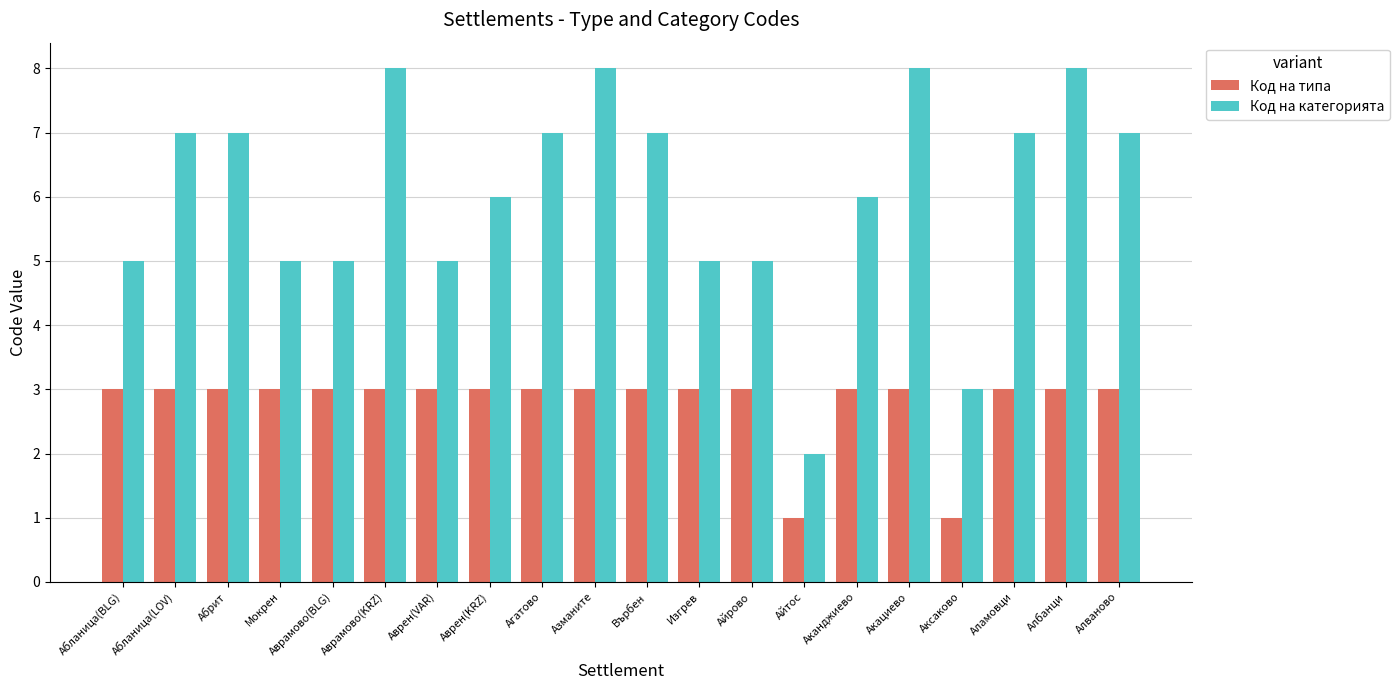

Count the number of data series in this chart.

2